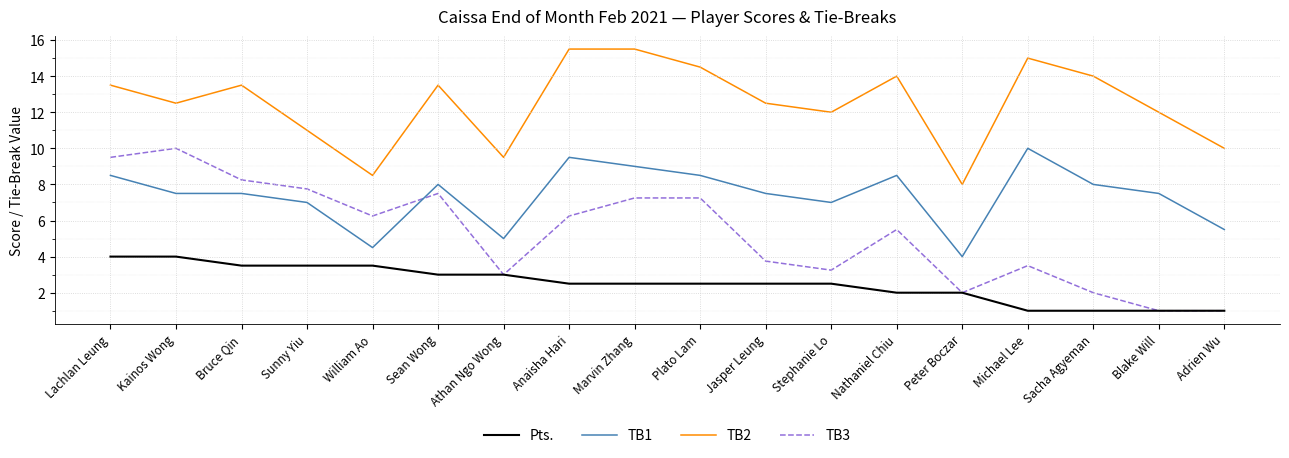

What is the difference between the maximum and minimum values in the Pts. series?

3.0